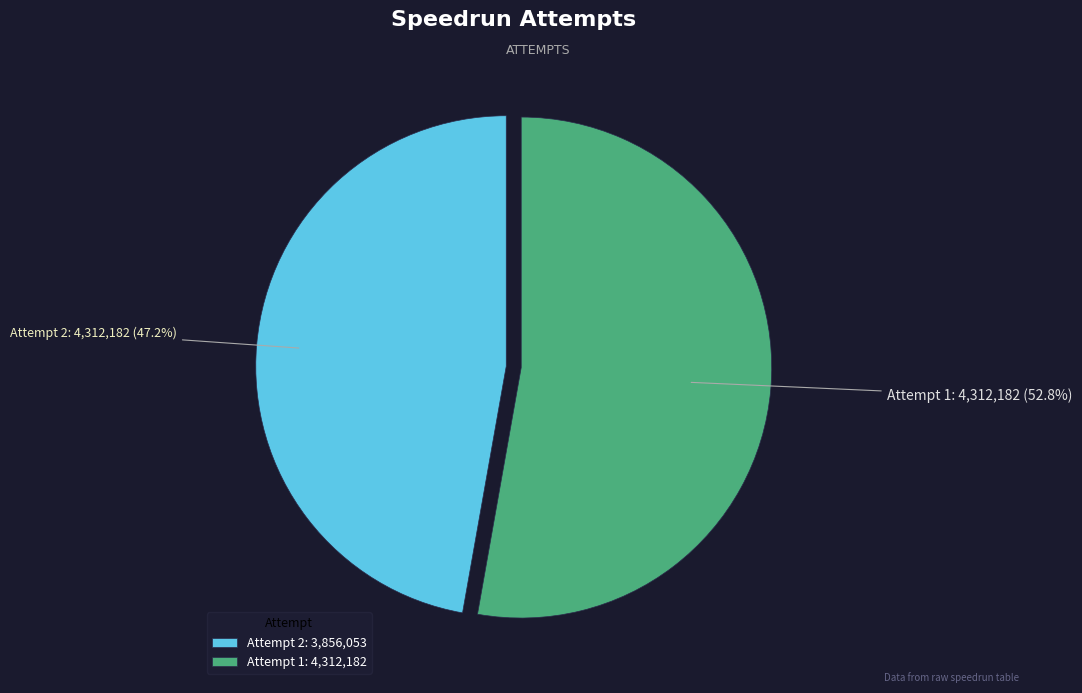

What is the smallest slice in the pie chart?

Attempt 2